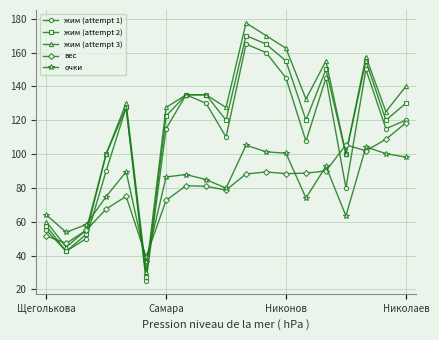

True or false: жим (attempt 2) has more than 2 points higher than both neighbors.

True